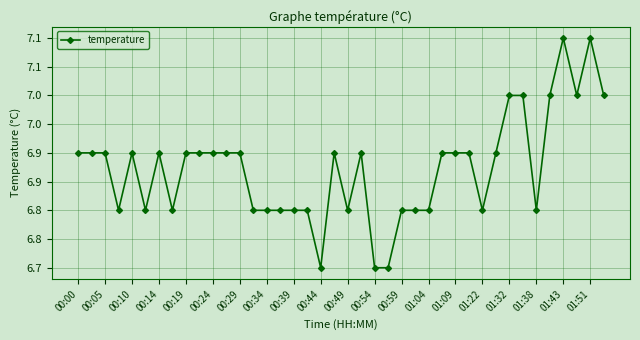

Is this an area chart (filled region under the line)?

No